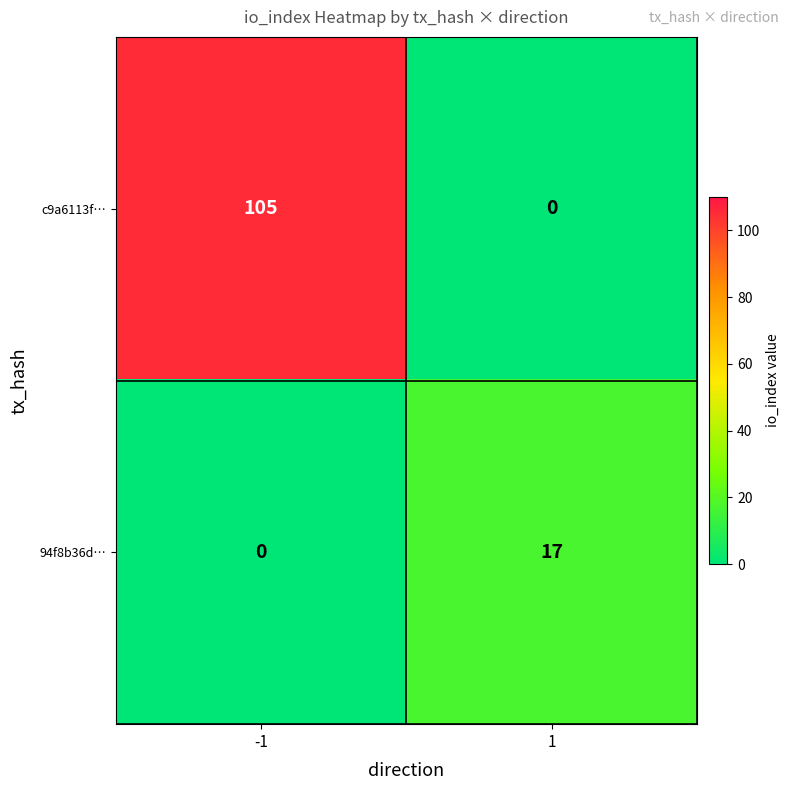

Between -1 and 1, which series saw the biggest shift?

c9a6113f…